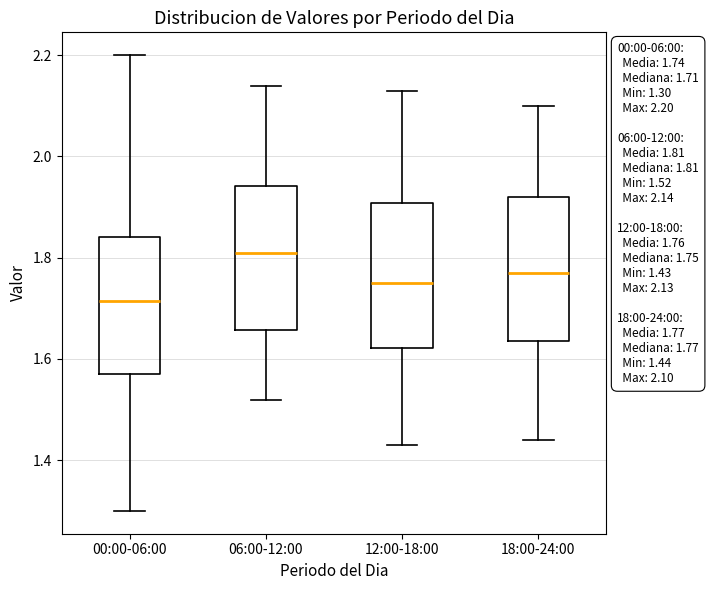

Which box's median line is the lowest?

00:00-06:00